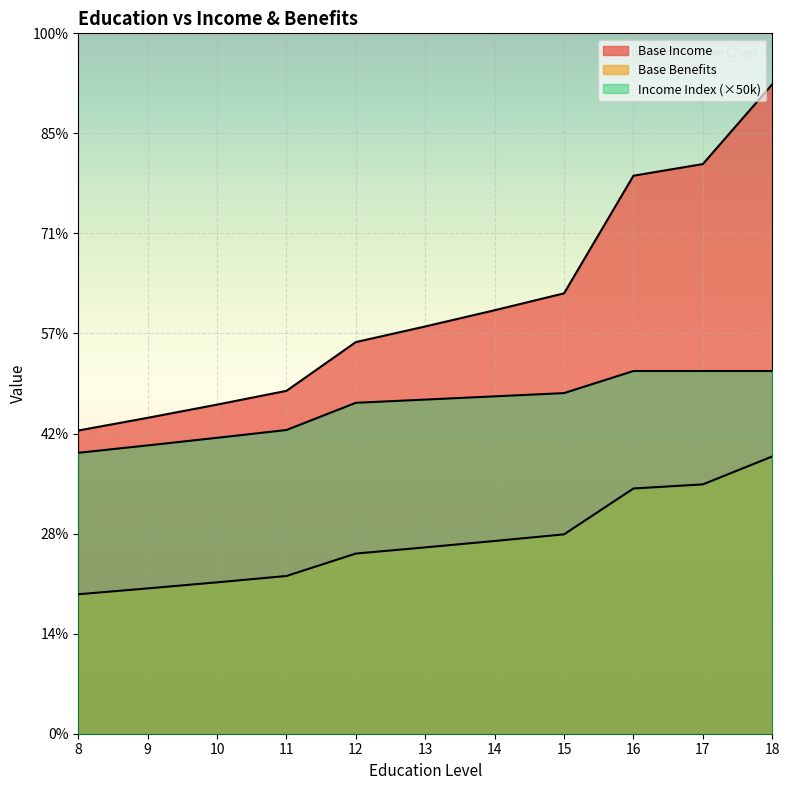

What is the difference between the second highest and minimum values in the Income Index series?

8175.7